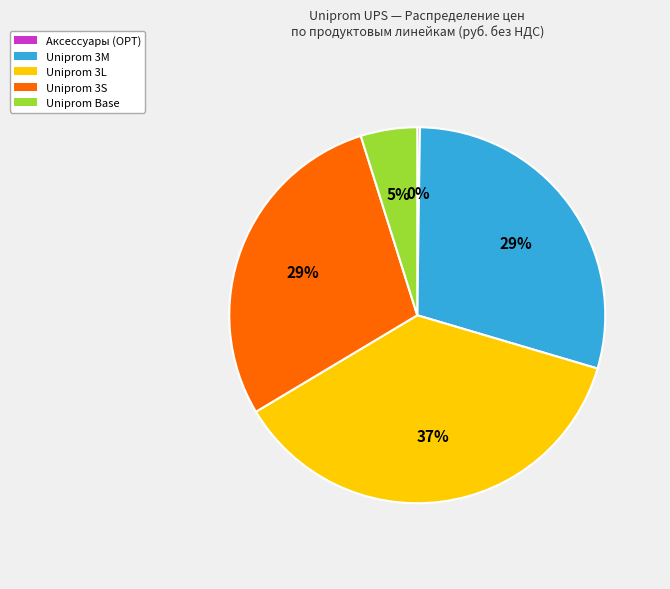

Which category has the biggest portion of the pie?

Uniprom 3L